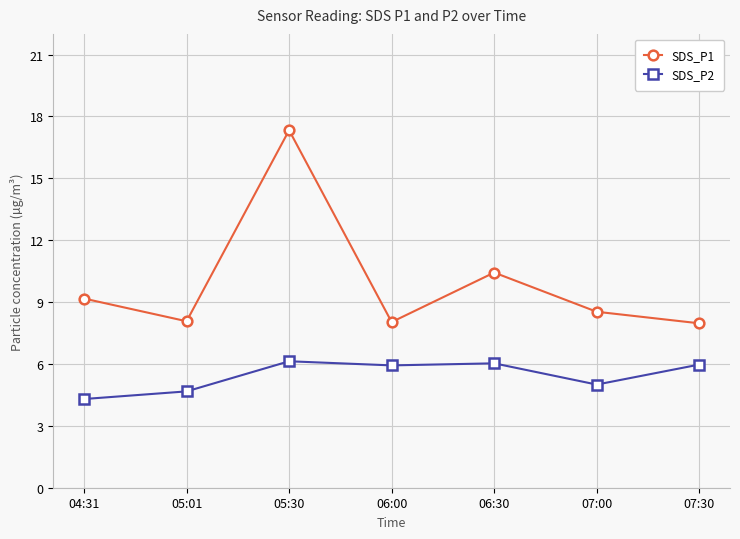

What is the difference between the highest and lowest values at 06:30?

4.4